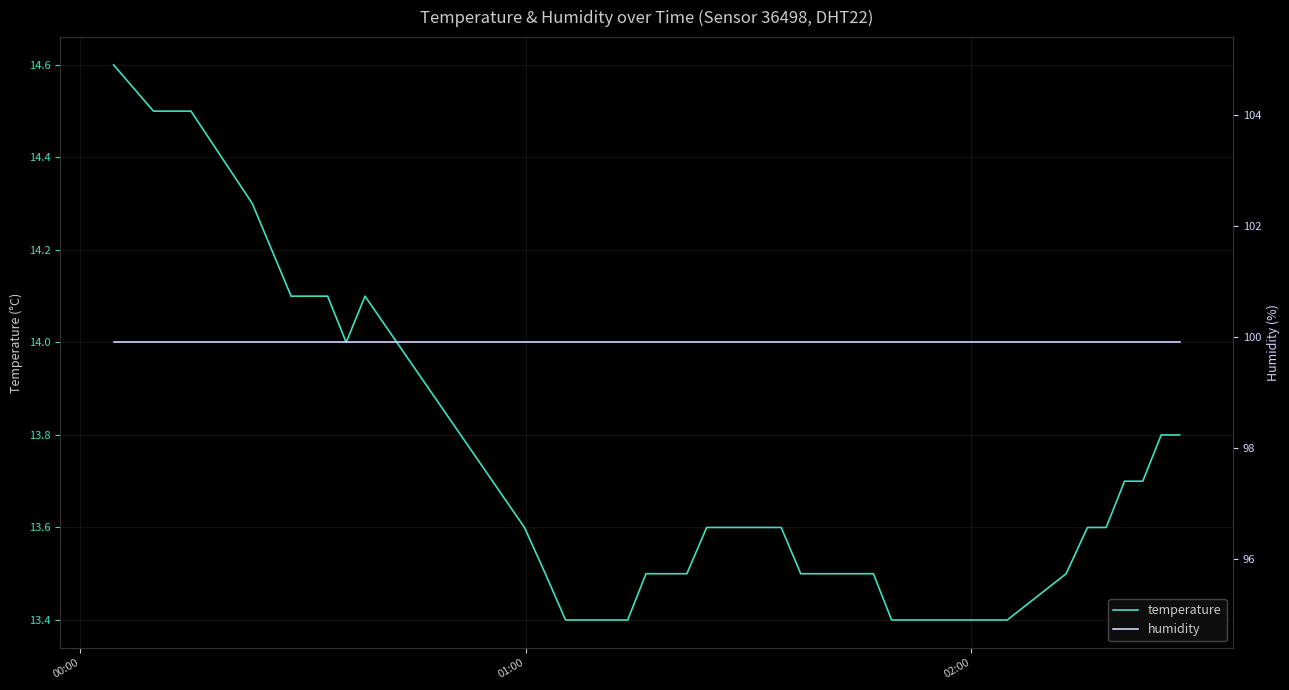

What is the lowest value of the temperature series?

13.4